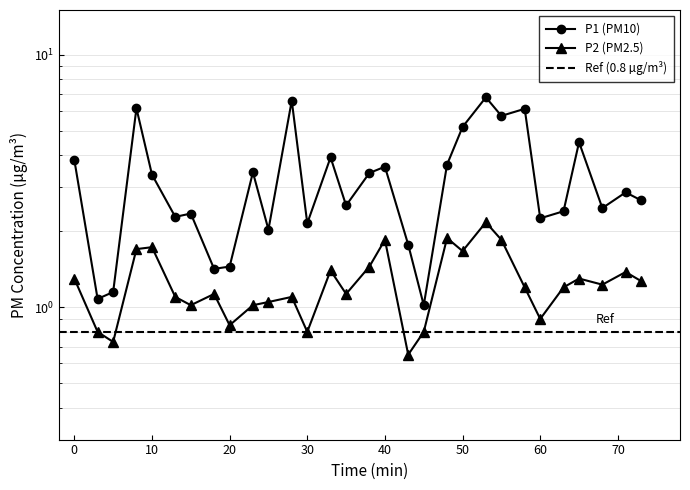

At which label does P1 first exceed 2?

00:00